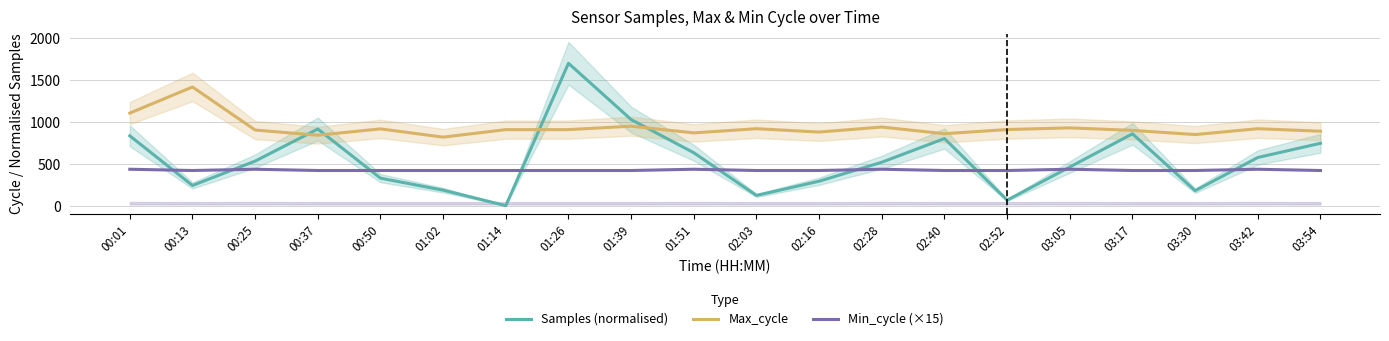

How many times do Min_cycle (×15) and Samples (normalised) cross each other?

10